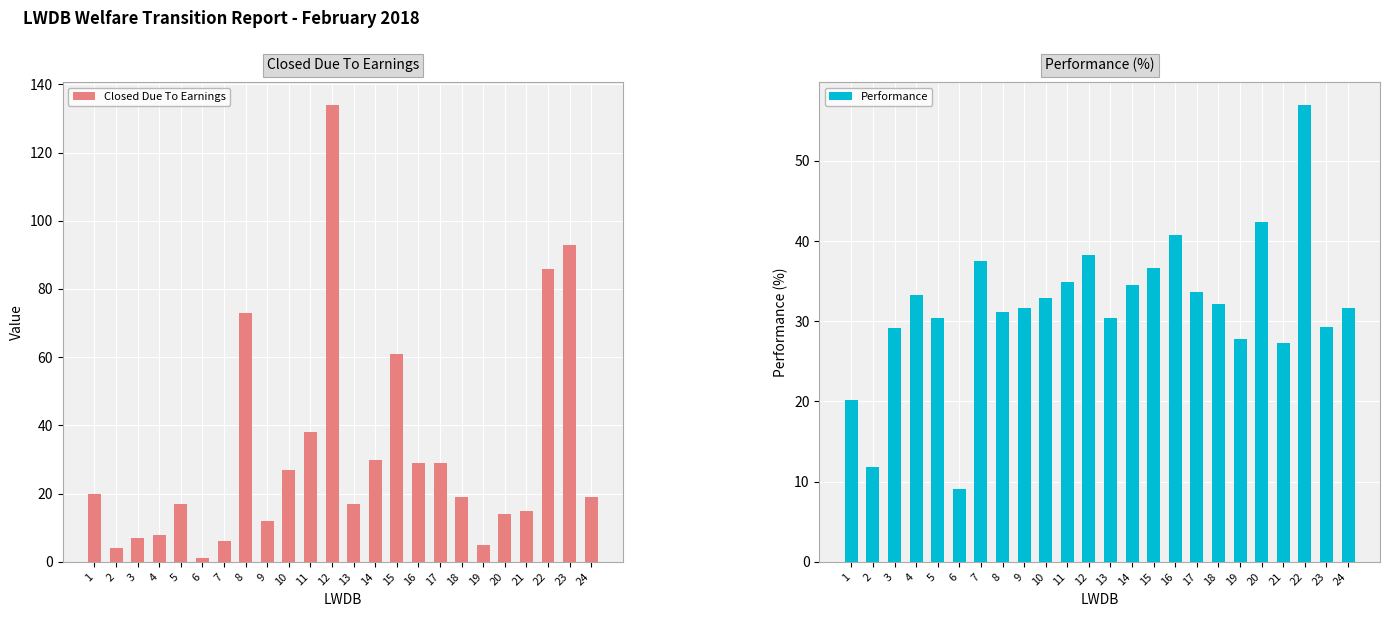

Which series has the largest range (max minus min)?

Closed Due To Earnings